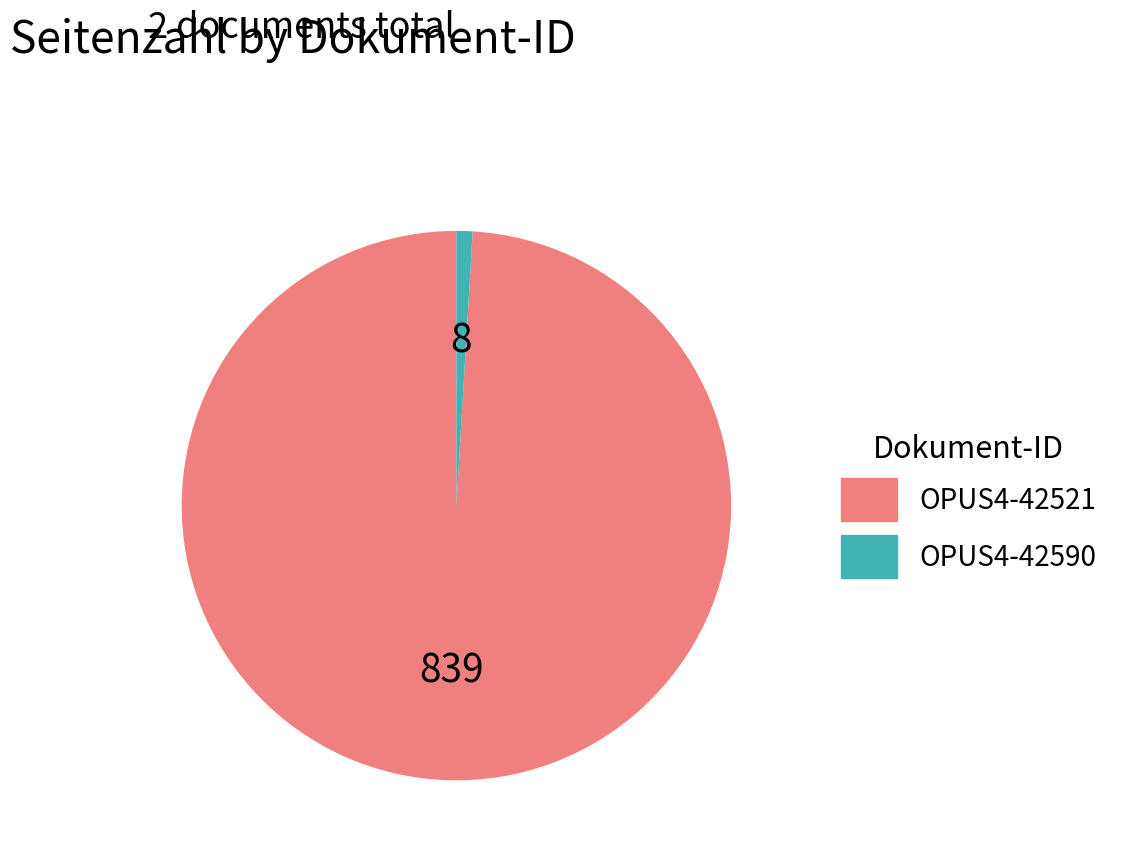

Do OPUS4-42521 and OPUS4-42590 together represent more than half of the pie?

Yes